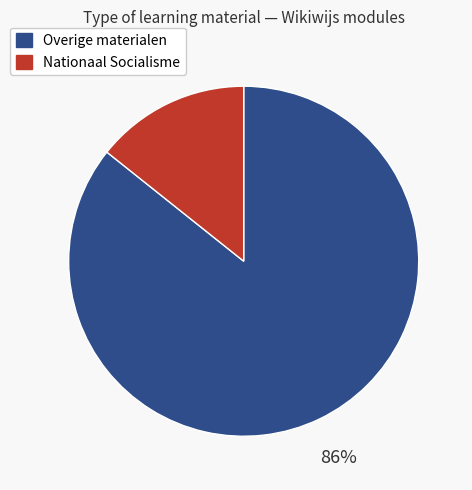

To the nearest percent, what is the average slice percentage?

50%